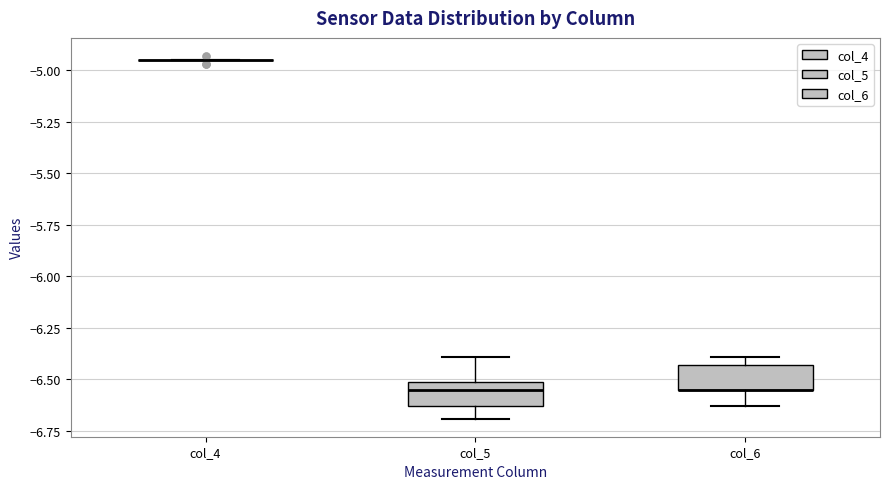

Reading left to right, transcribe this box plot: for each box, give where its median line is, the range the box spans, and where its two whiskers end, as read against the y-axis. The values are not printed on the chart, so give them approximately, as read against the axis.

col_4: box collapsed to a line at -4.95, whiskers -4.95 to -4.95
col_5: median -6.55, box -6.65 to -6.50, whiskers -6.70 to -6.40
col_6: median -6.55 (drawn on the box's lower edge), box -6.55 to -6.45, whiskers -6.65 to -6.40